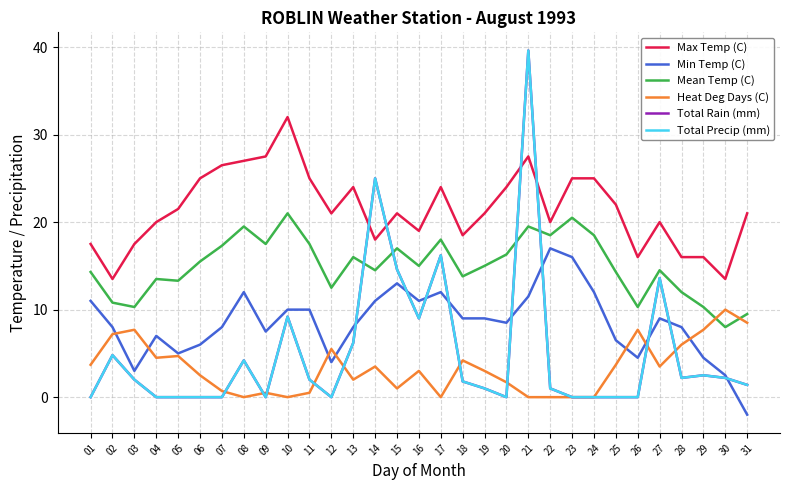

Is this an area chart (filled region under the line)?

No